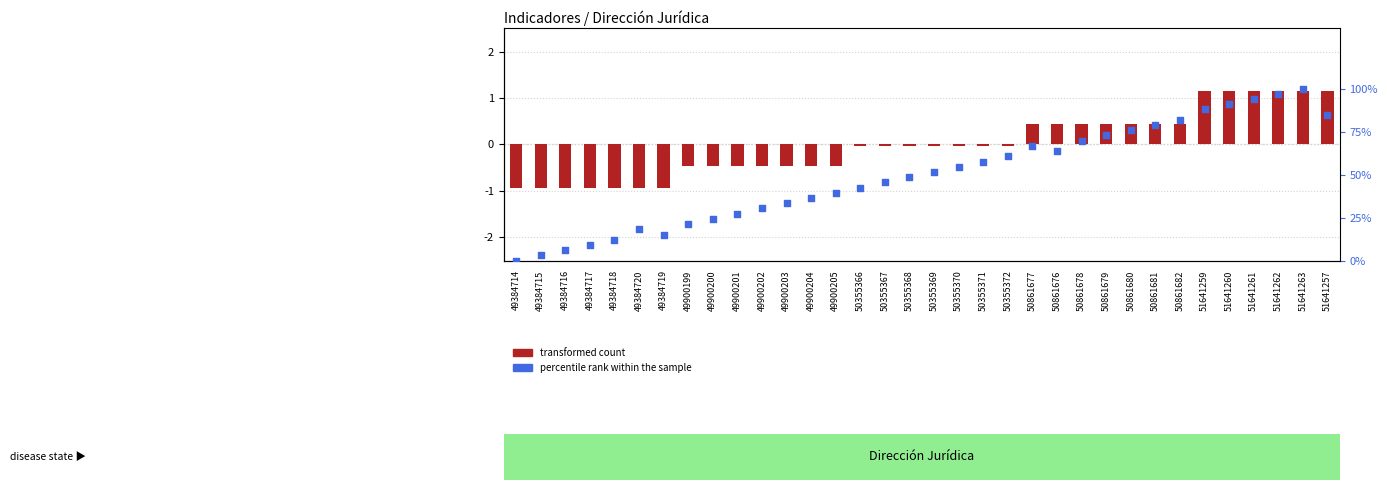

At which category is the sum across all series the highest?

51641263